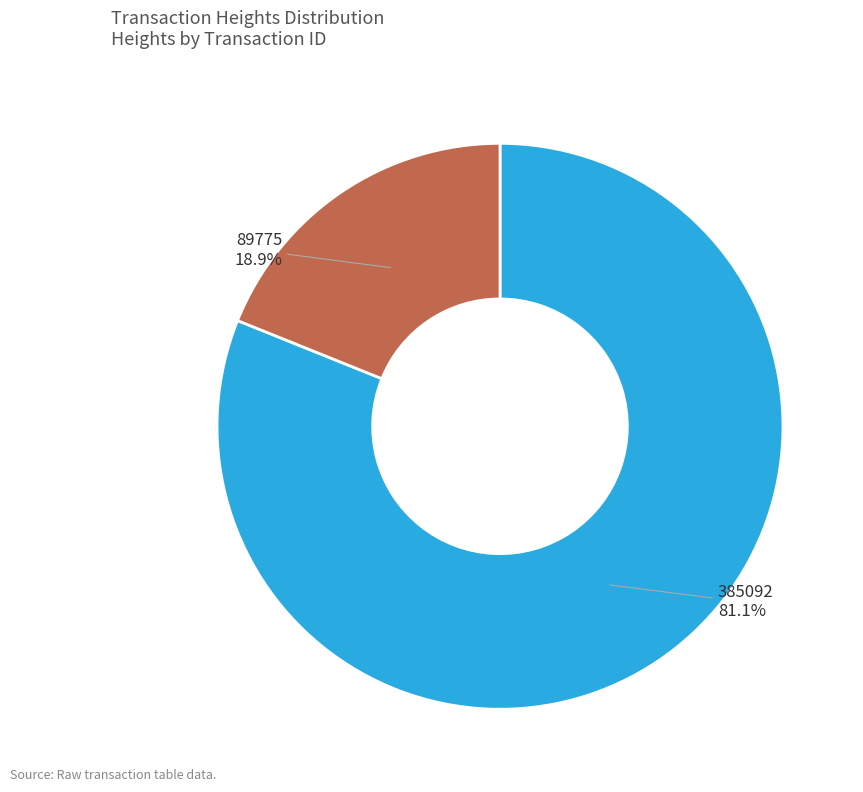

What is the ratio of the value at 385092 to the value at 89775?

4.3